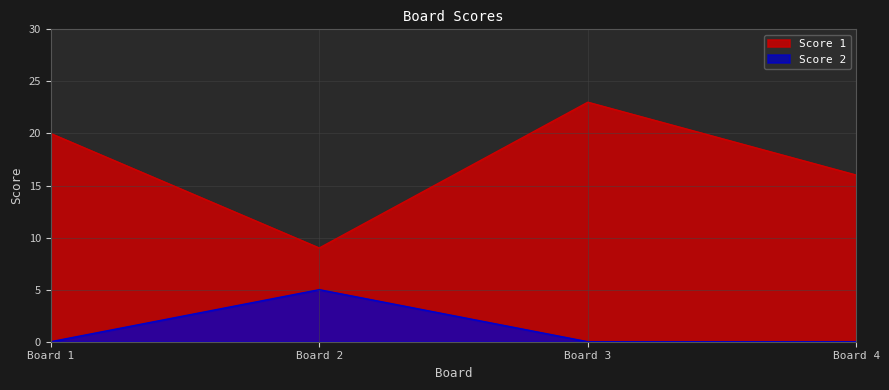

In Score 2, how many points are higher than both neighbors (excluding endpoints)?

1